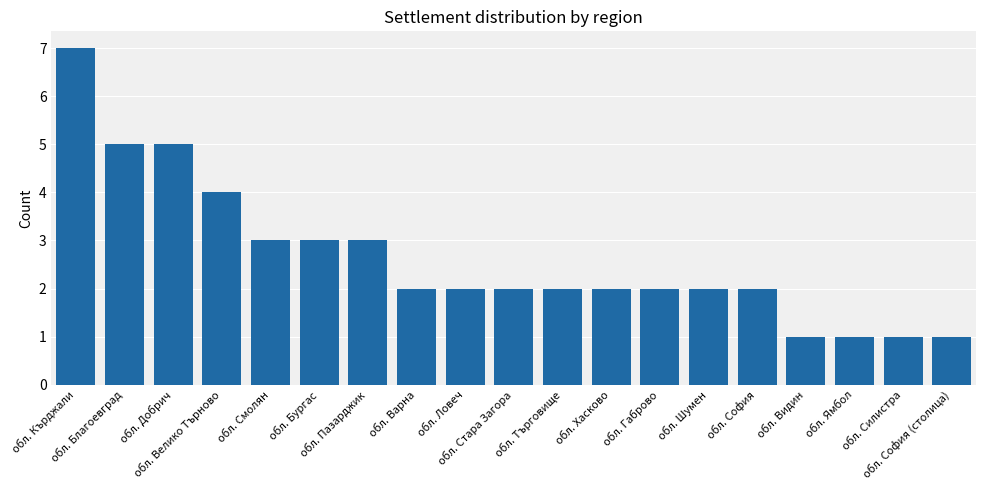

How many distinct data groups are displayed?

1